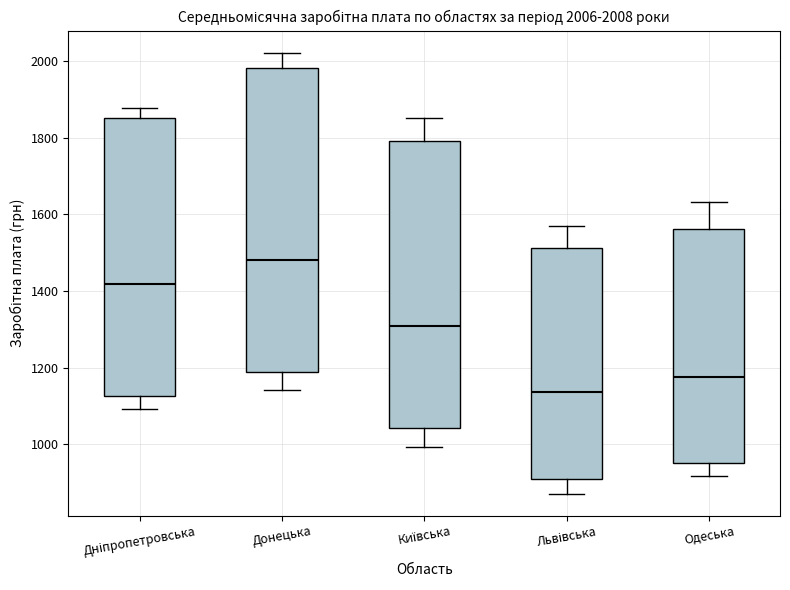

Which box is the tallest, from its lower edge to its upper edge?

Донецька